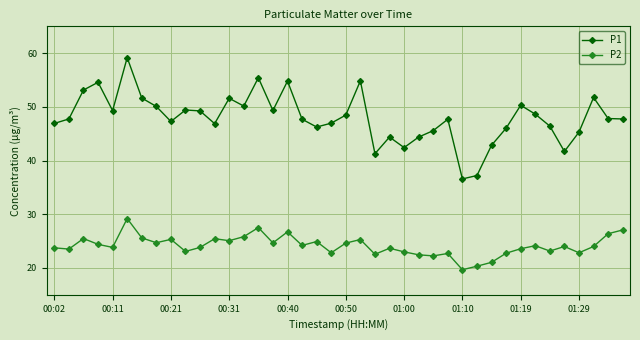

What is the difference between the maximum and minimum values in the P1 series?

22.6